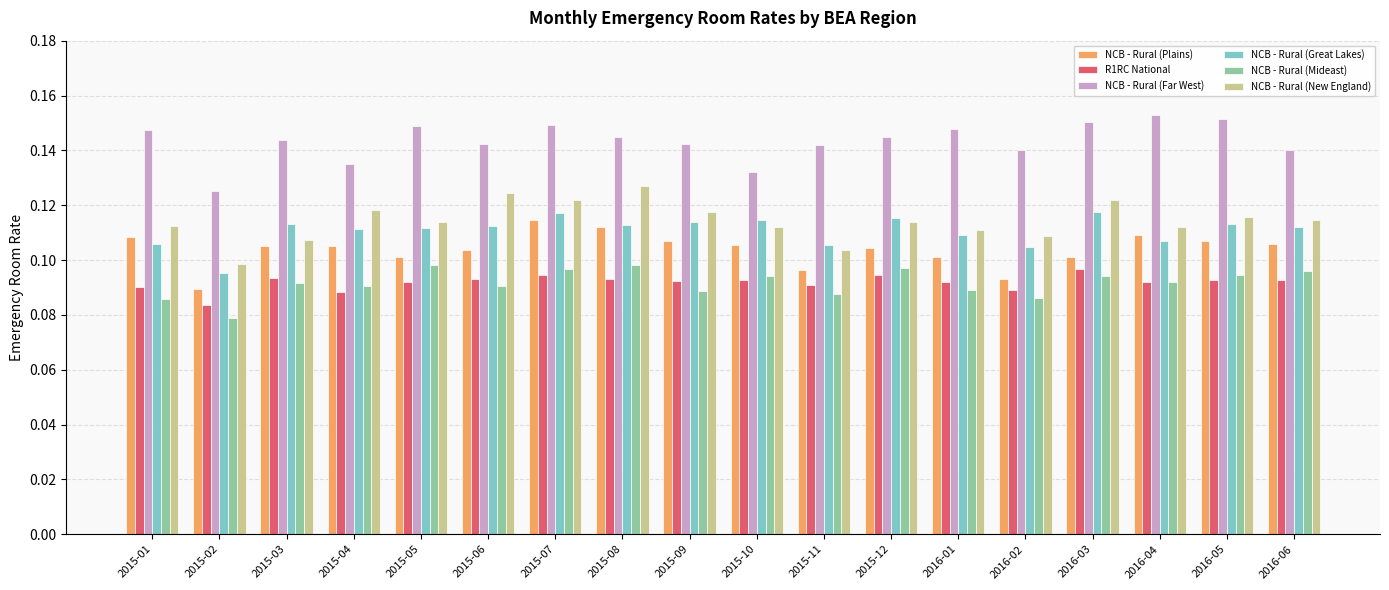

What is the sum of all NCB - Rural (Great Lakes) values?

2.0